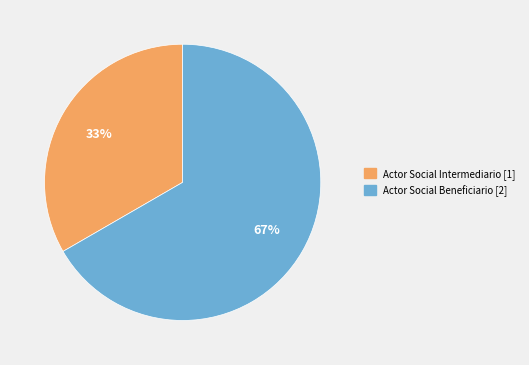

To the nearest percent, what is the average slice percentage?

50%